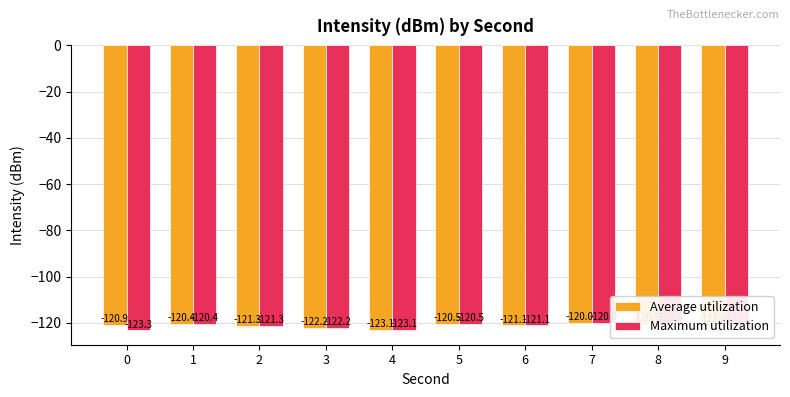

What is the value of the Maximum utilization bar at the 4th from the left?

-122.2